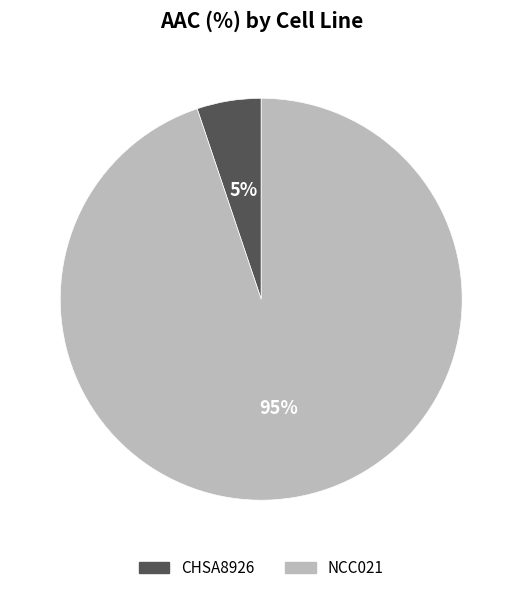

True or false: NCC021 accounts for 95% of the total.

True